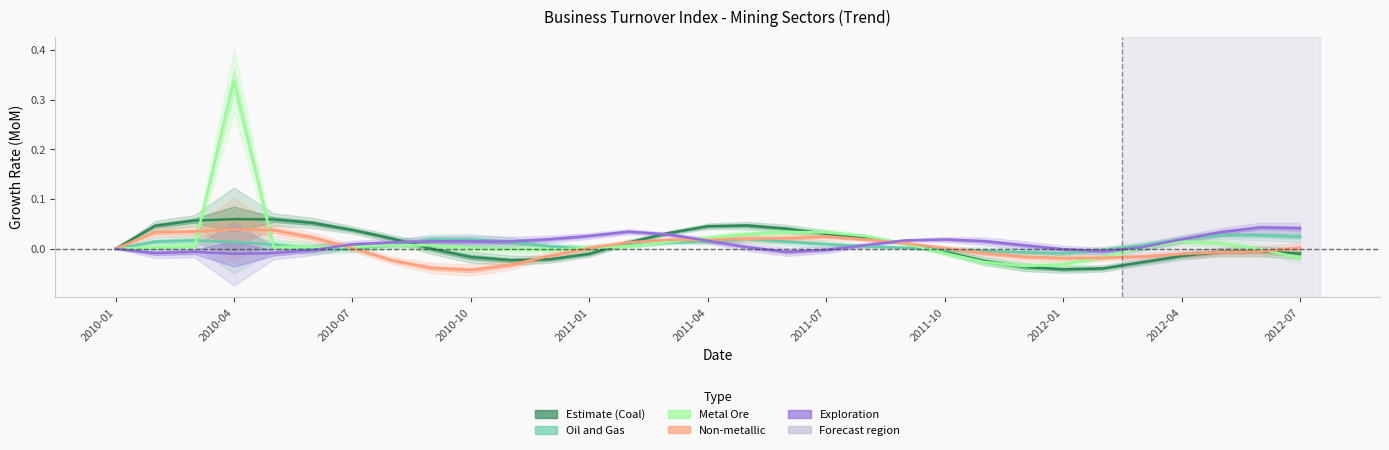

Between 2012-01 and 2010-07, which is larger?

2010-07